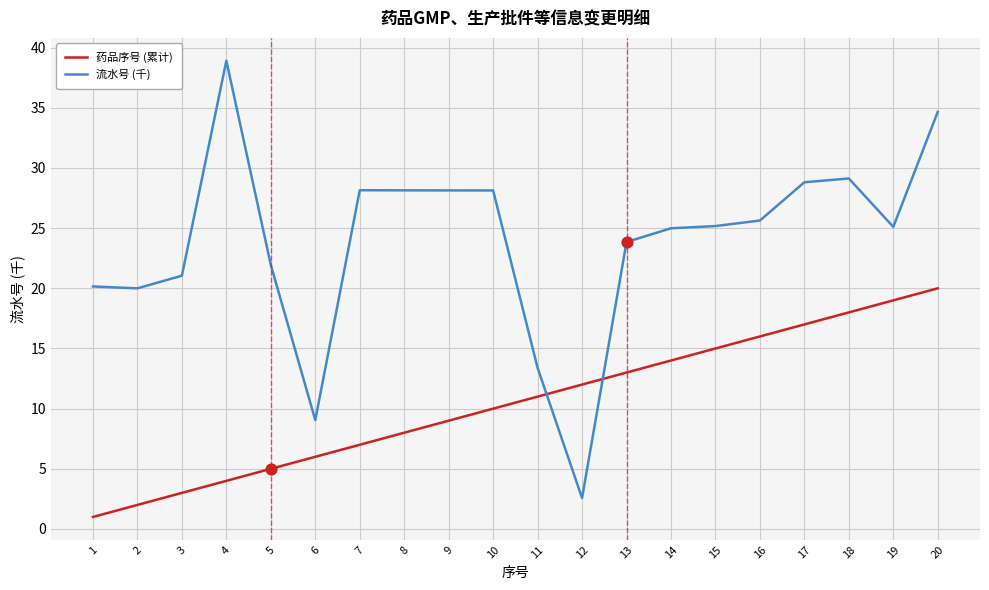

At how many categories does at least one series exceed 8?

20